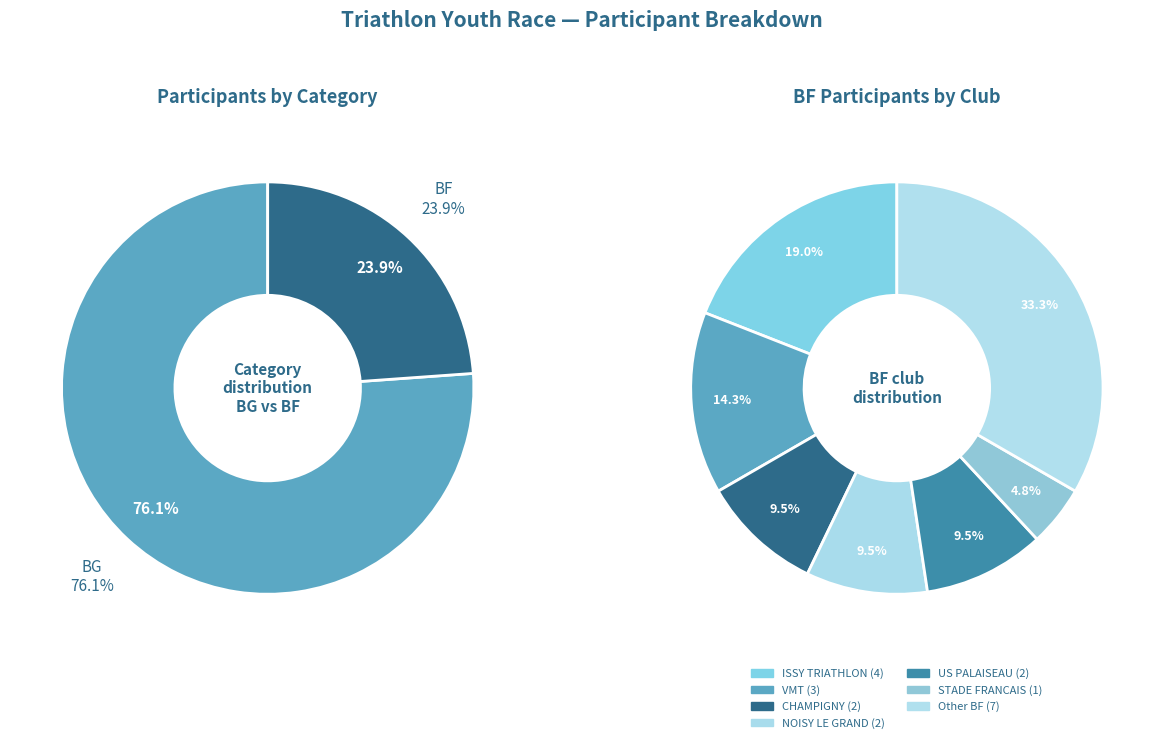

Which category has the smallest portion of the pie?

BF